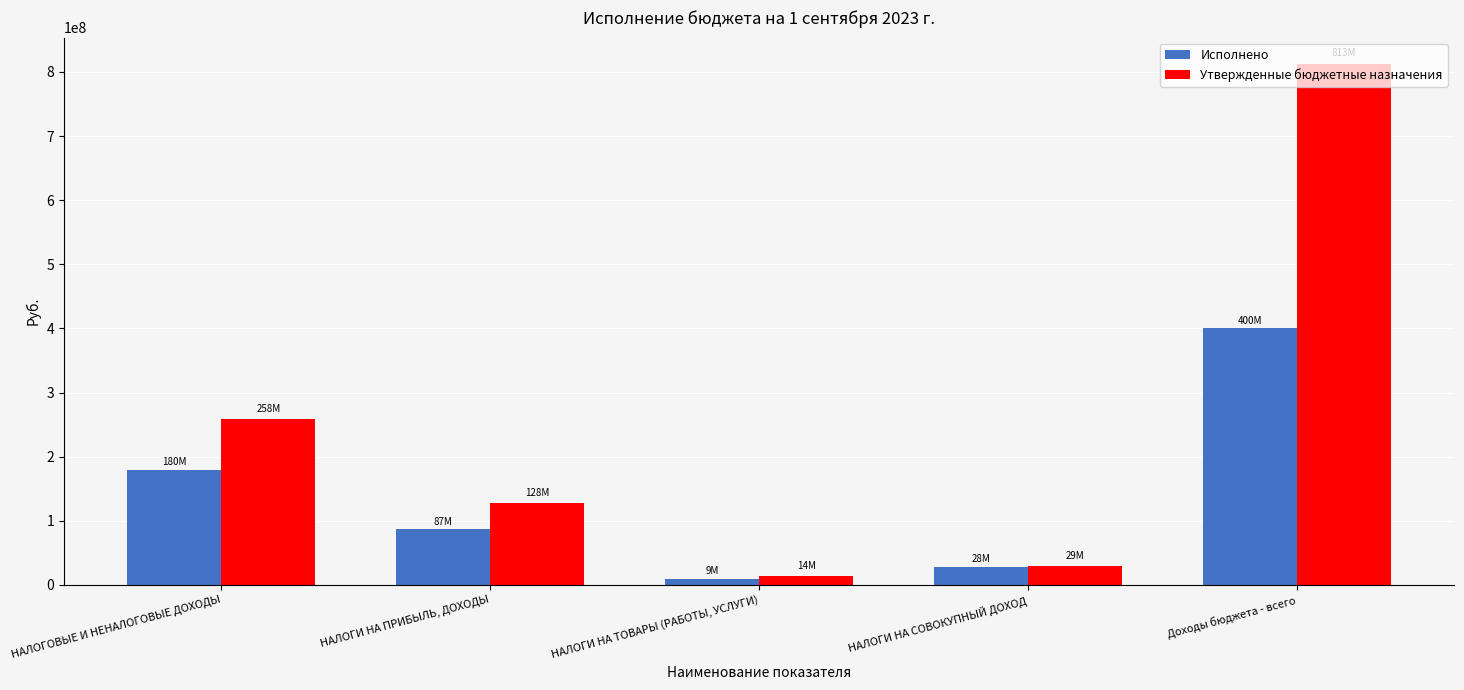

The Утвержденные бюджетные назначения series shows 127607504.0 at НАЛОГИ НА ПРИБЫЛЬ, ДОХОДЫ. True or false?

True